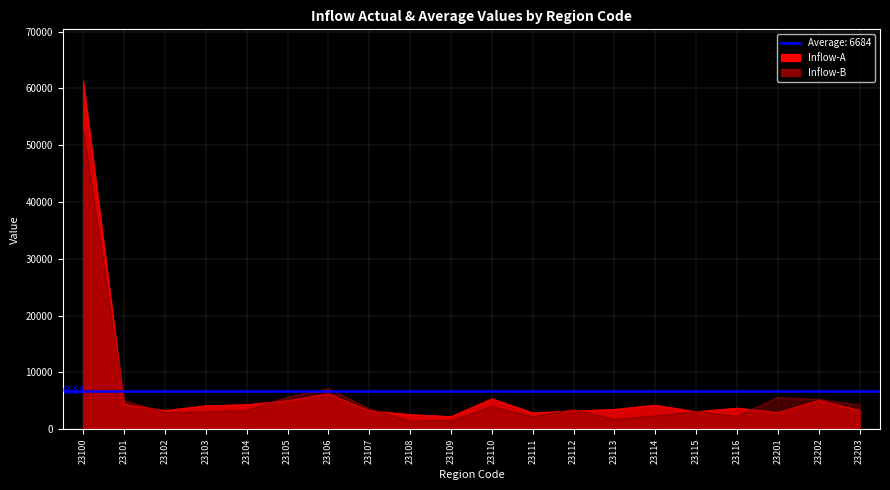

Where do Inflow-B and Inflow-A first cross each other?

23100 and 23101